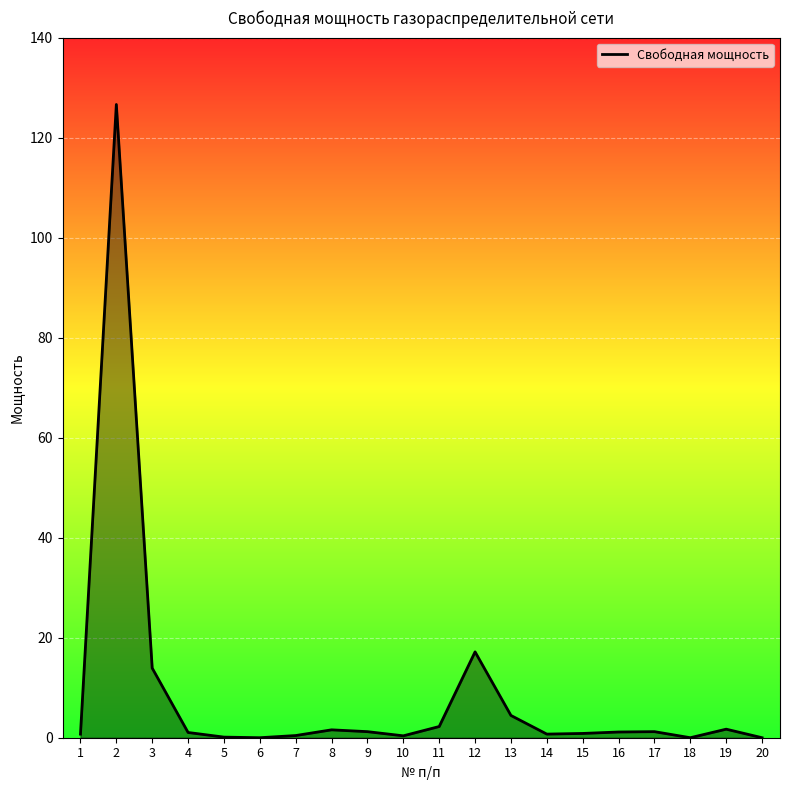

How many lines are shown in the chart?

1